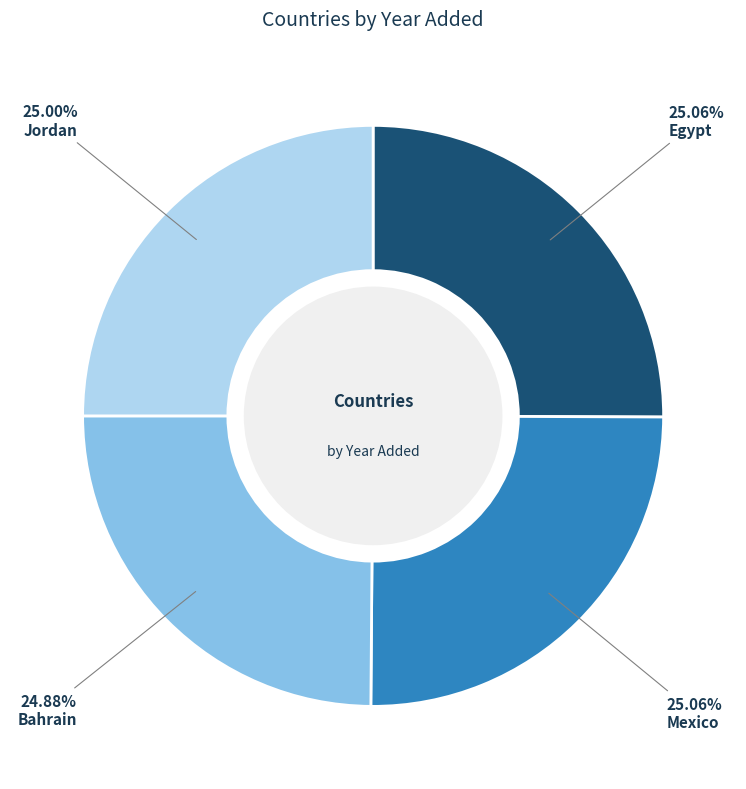

Do Mexico and Bahrain together represent more than half of the pie?

No